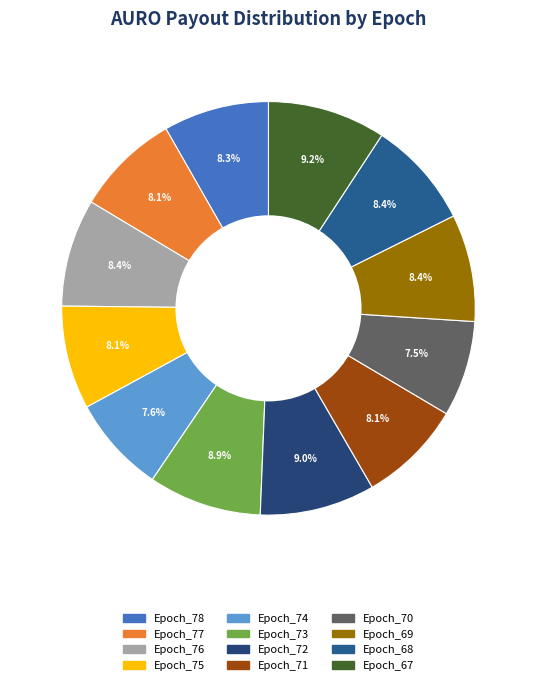

How much of the chart is everything except Epoch_71?

91.9%